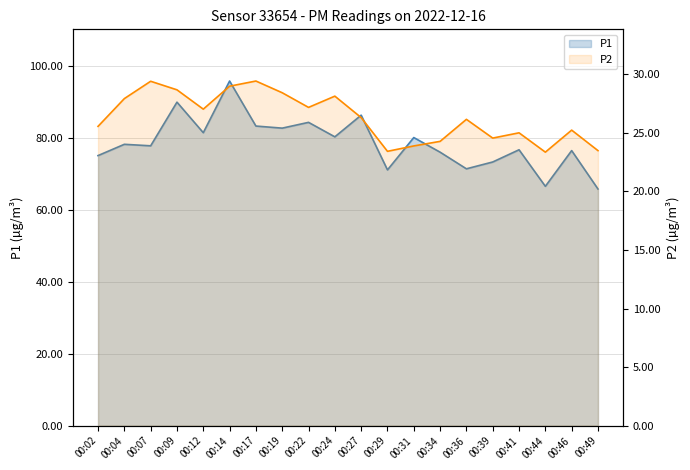

What is the sum of all P1 values?

1574.7